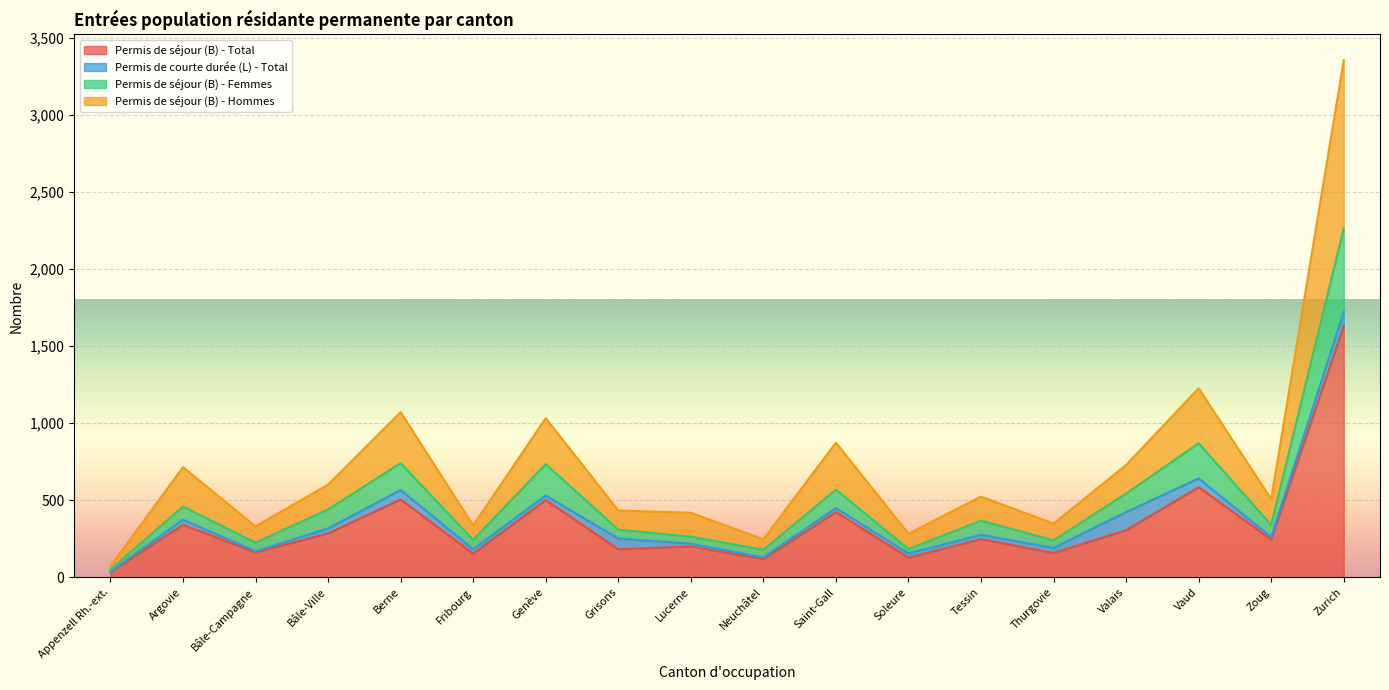

Which label corresponds to the smallest value in the chart?

Appenzell Rh.-ext.